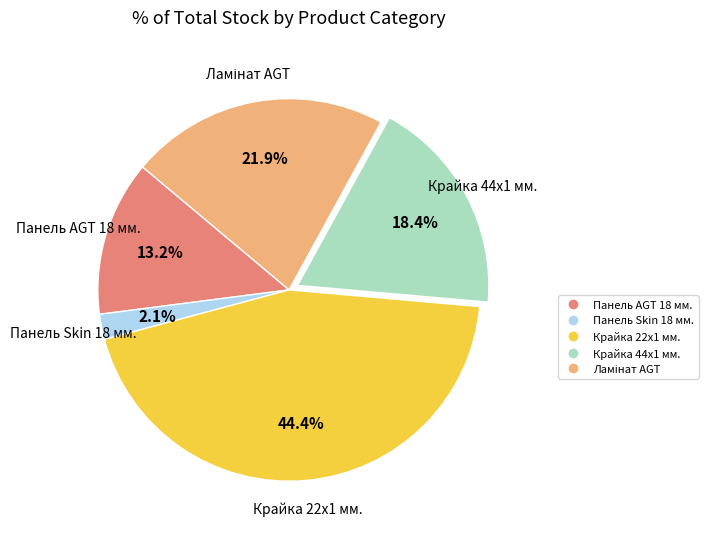

Is there any slice that represents more than half of the pie?

No